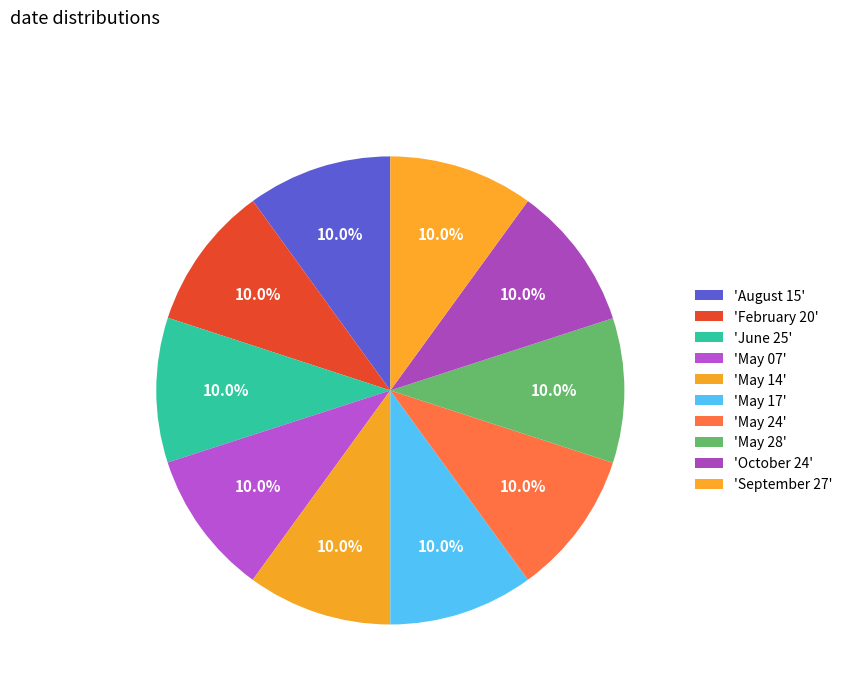

Rank the categories by value from highest to lowest.

May 07, June 25, October 24, May 14, May 17, May 24, May 28, September 27, February 20, August 15